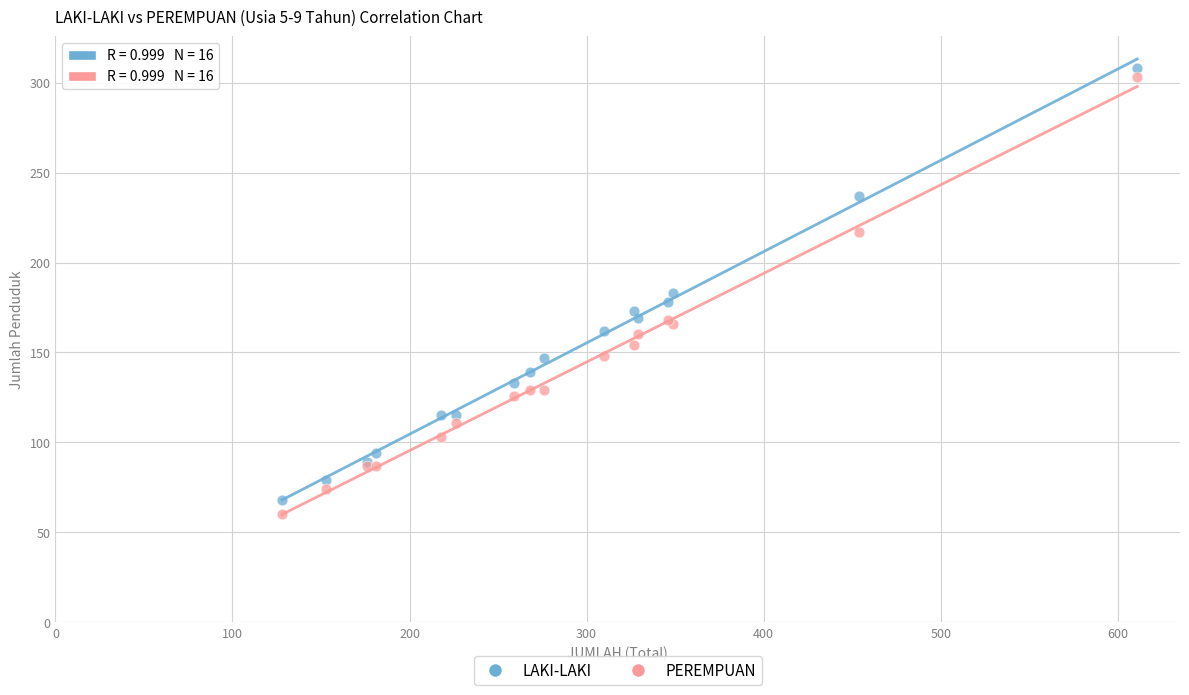

What is the X range (max minus min) for the scatter plot?

483